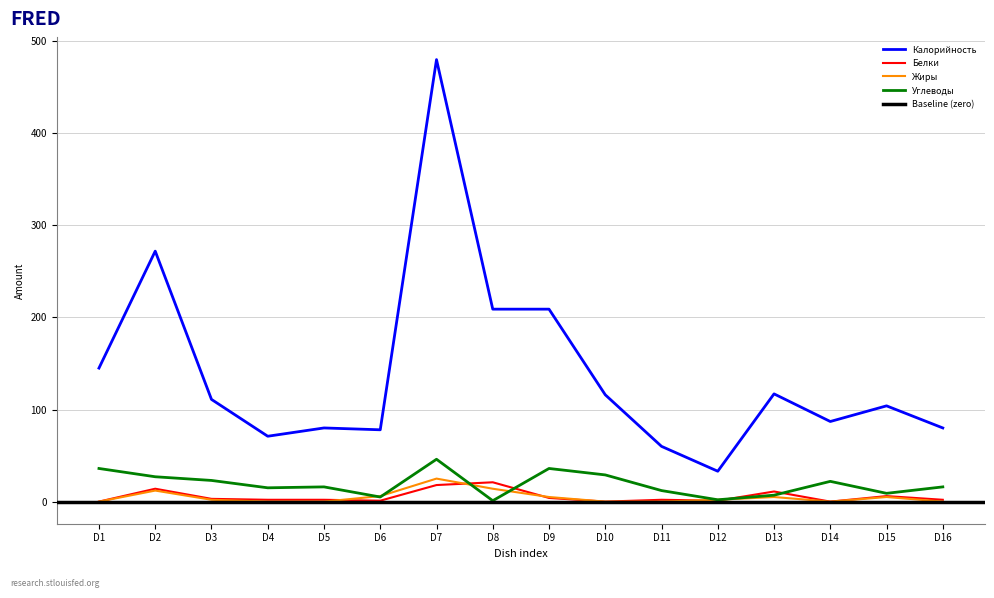

True or false: Белки and Калорийность intersect in this chart.

False